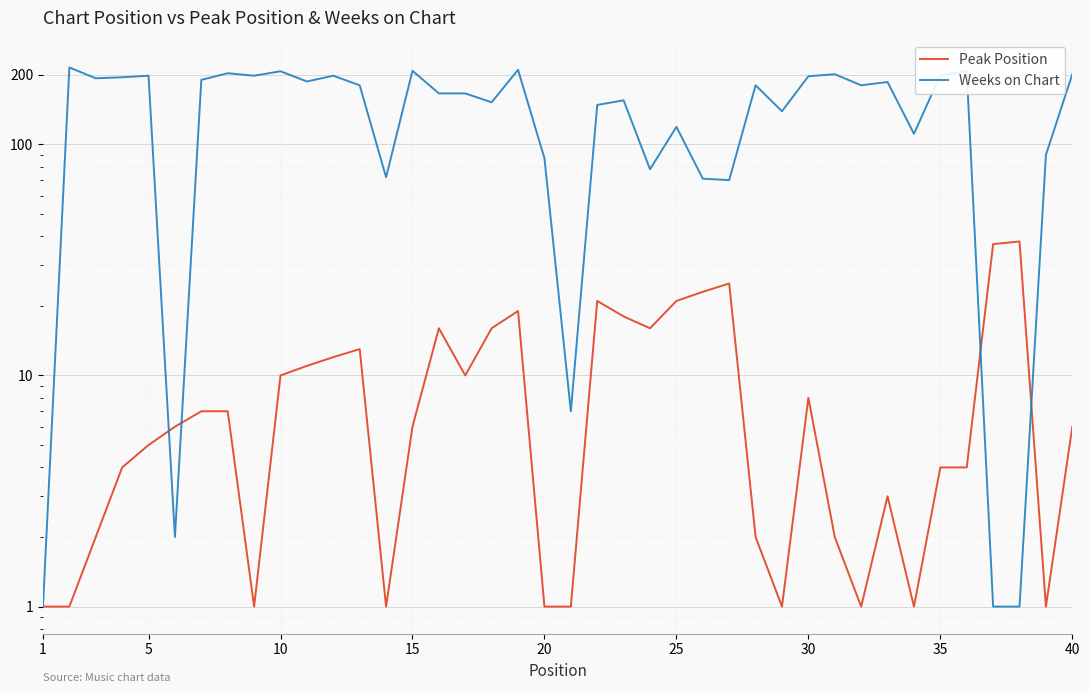

Reading right to left, list all the values displayed in this chart.

Peak Position: 6	1	38	37	4	4	1	3	1	2	8	1	2	25	23	21	16	18	21	1	1	19	16	10	16	6	1	13	12	11	10	1	7	7	6	5	4	2	1	1
Weeks on Chart: 201	90	1	1	207	199	111	186	180	201	197	139	180	70	71	119	78	155	148	7	87	210	152	166	166	208	72	180	198	187	207	198	203	190	2	198	195	193	215	1